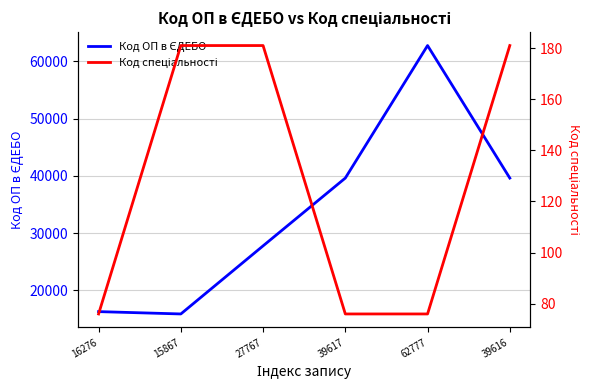

What value does the Код спеціальності series have at 39616, to the nearest 10?

180